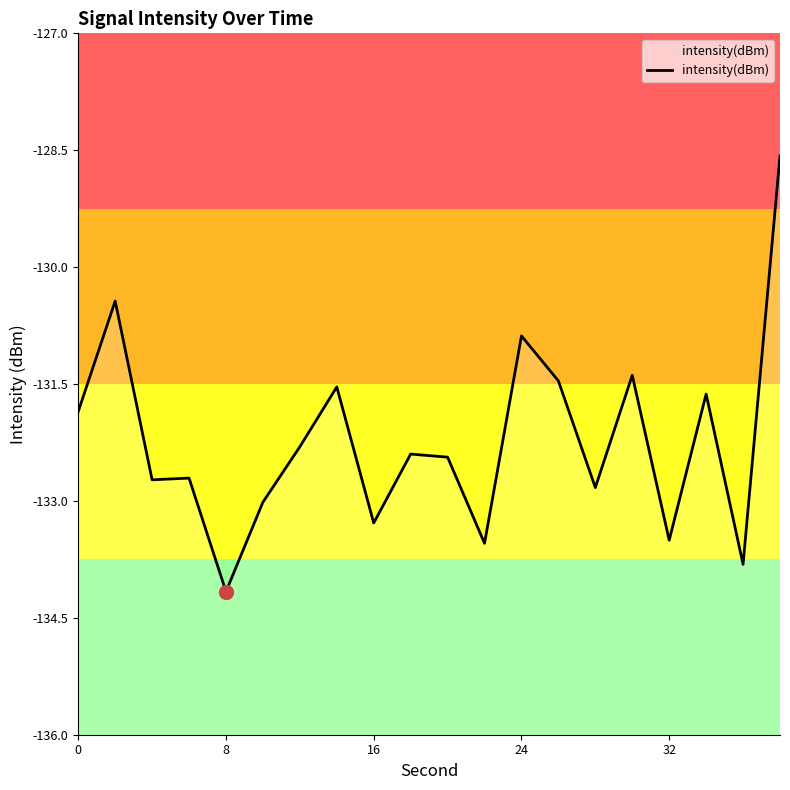

True or false: the data shows -30.5 at 10.

False